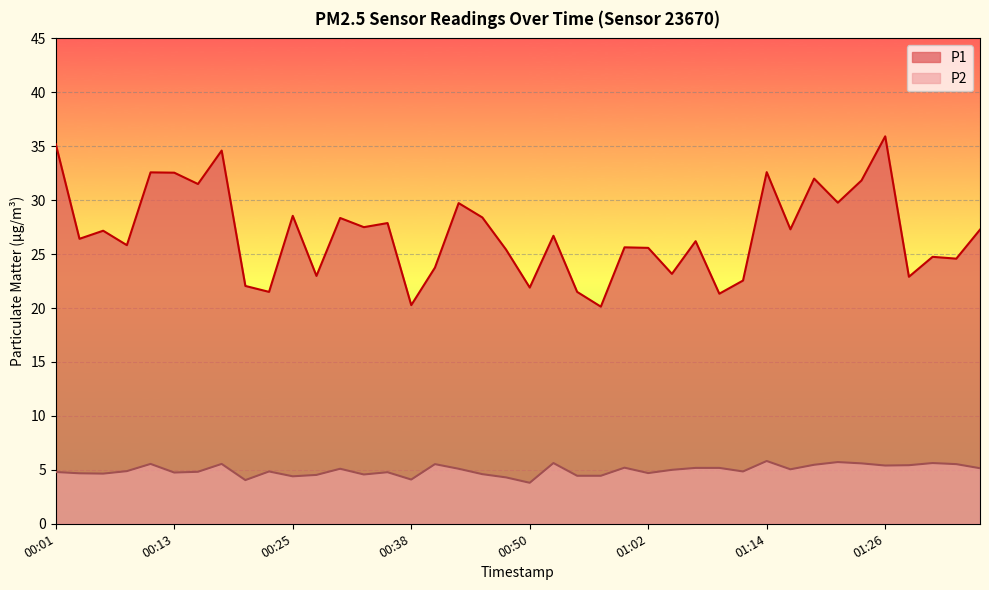

At which category does P2 reach its first local valley?

00:06